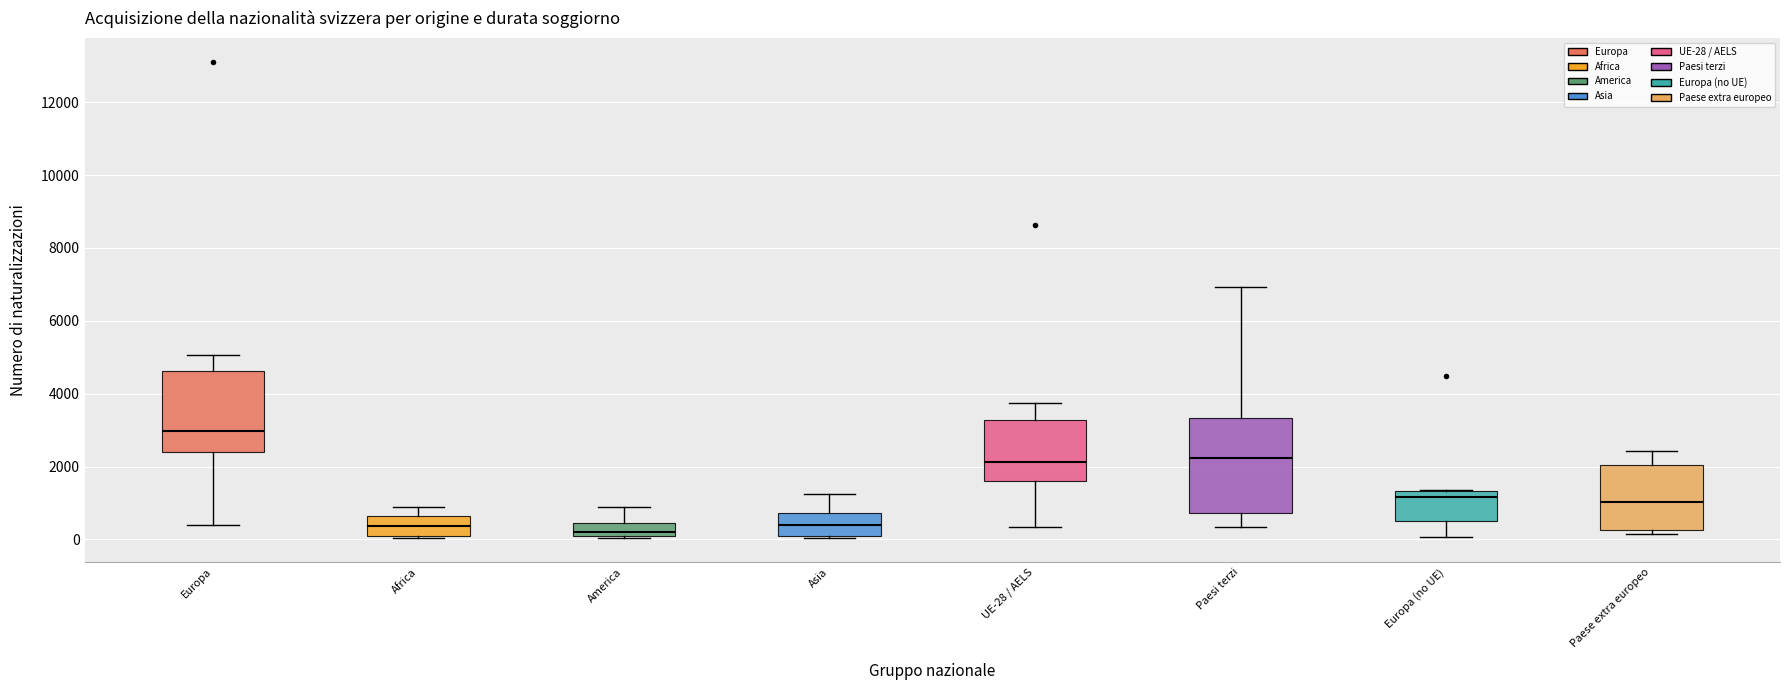

Reading left to right, transcribe this box plot: for each box, give where its median line is, the range the box spans, and where its two whiskers end, as read against the y-axis. The values are not printed on the chart, so give them approximately, as read against the axis.

Europa: median 3000, box 2400 to 4600, whiskers 400 to 5000
Africa: median 400, box 0 to 600, whiskers 0 to 800
America: median 200 (just above the box's lower edge), box 200 to 400, whiskers 0 to 800
Asia: median 400, box 0 to 800, whiskers 0 to 1200
UE-28 / AELS: median 2200, box 1600 to 3200, whiskers 400 to 3800
Paesi terzi: median 2200, box 800 to 3400, whiskers 400 to 7000
Europa (no UE): median 1200, box 600 to 1400, whiskers 0 to 1400
Paese extra europeo: median 1000, box 200 to 2000, whiskers 200 (just below the box's lower edge) to 2400